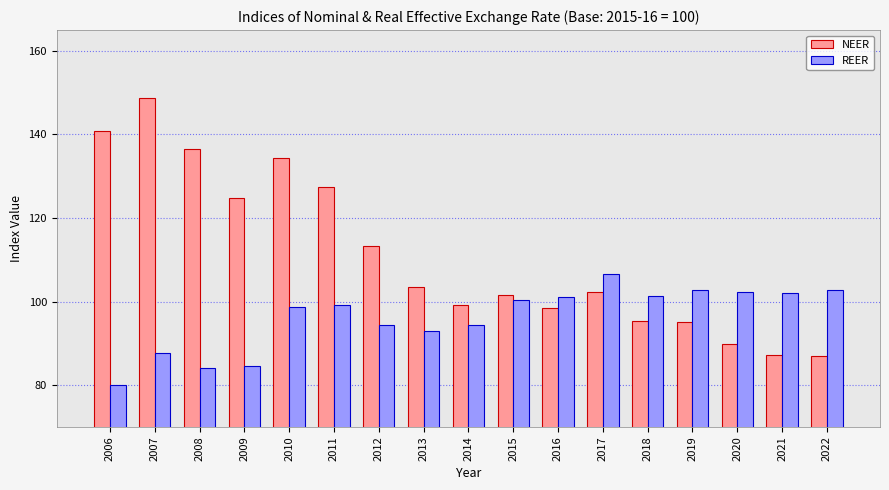

At how many categories does at least one series exceed 122?

6